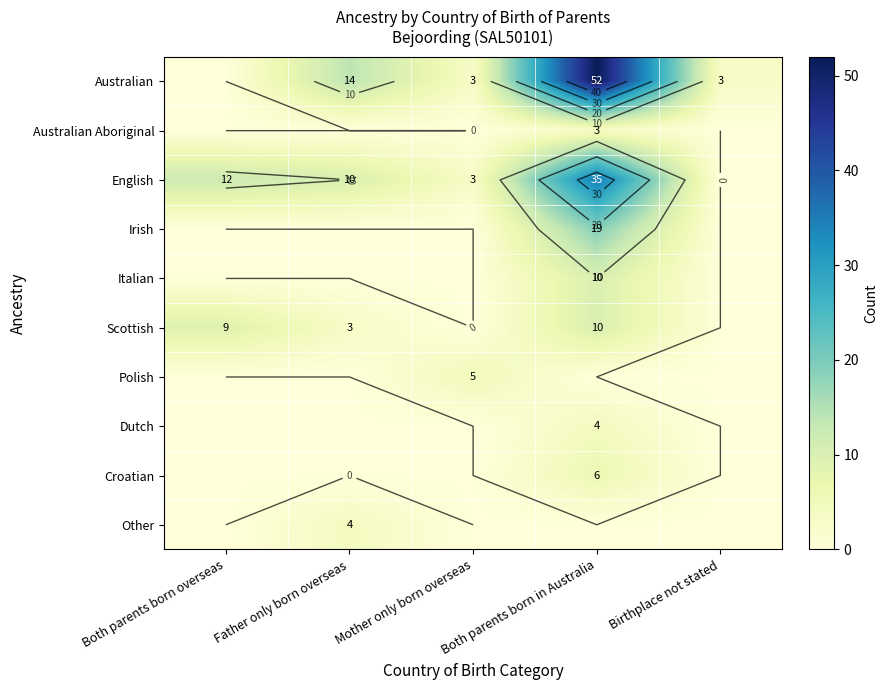

List the series in order of their peak value, lowest first.

Australian Aboriginal, Dutch, Other, Polish, Croatian, Italian, Scottish, Irish, English, Australian